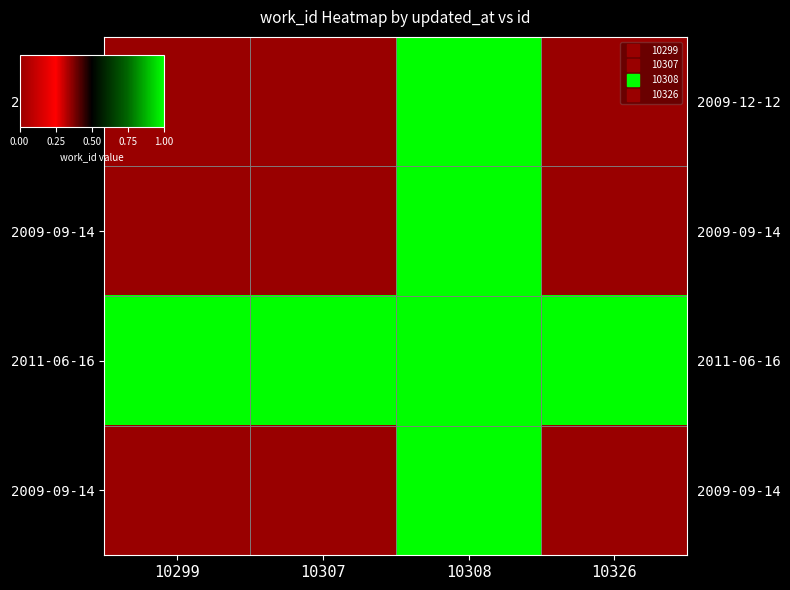

Between 10299 and 10308, which is larger?

10308